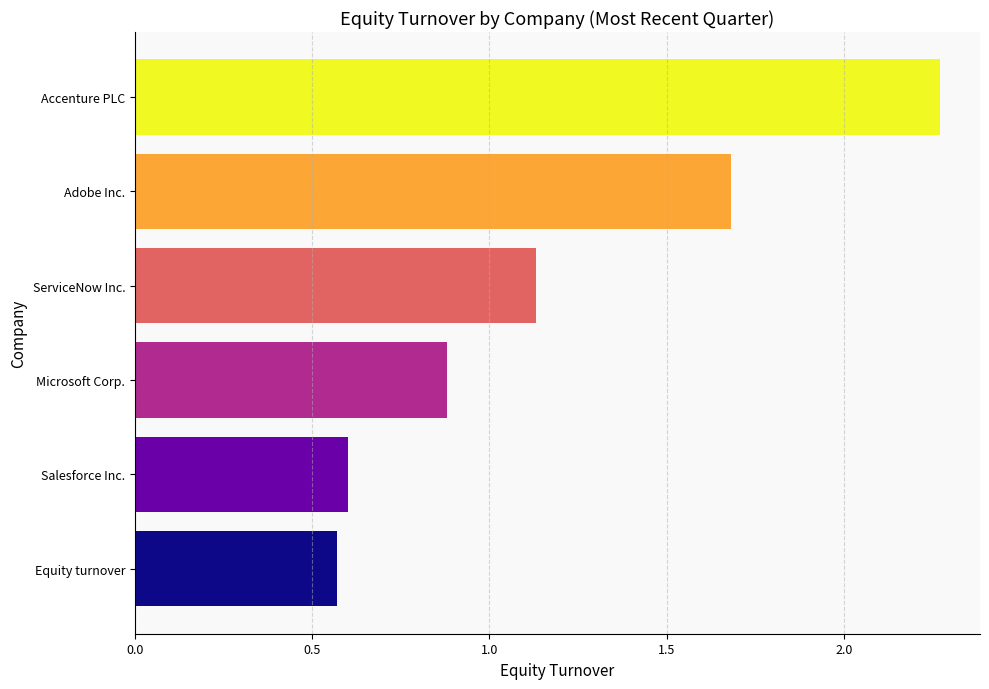

What is the difference between the maximum and minimum values?

1.7